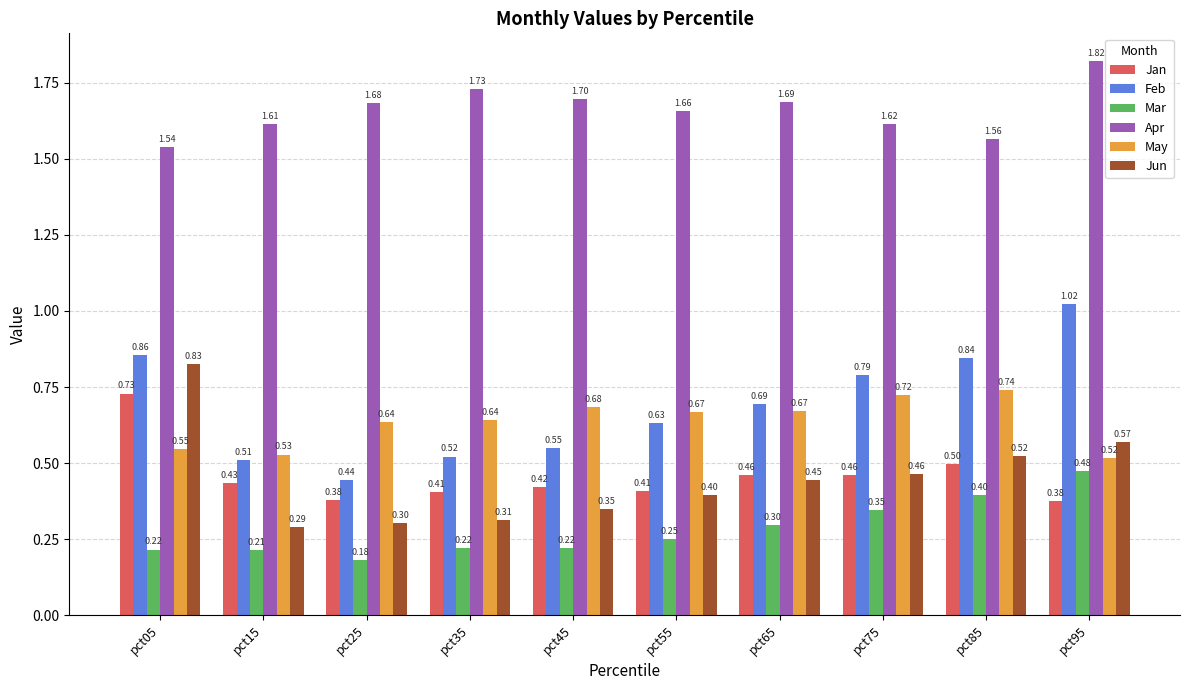

What is the difference between the highest and lowest values at pct85?

1.2